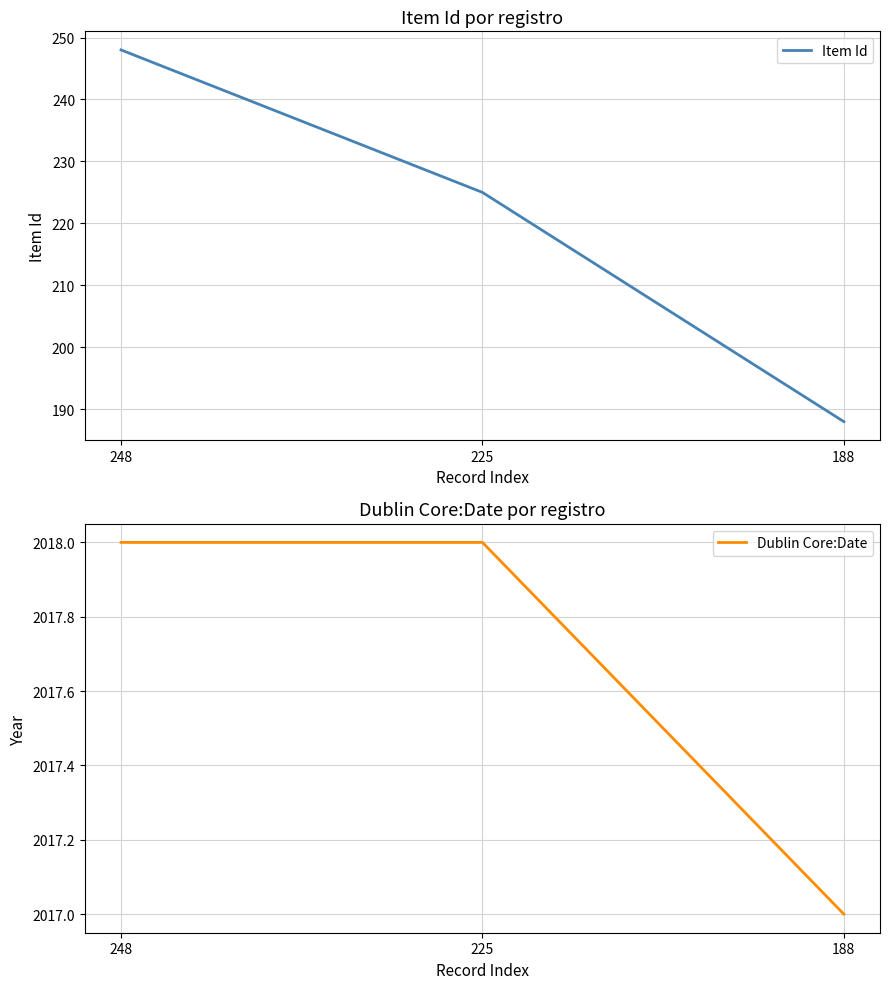

Is this an area chart (filled region under the line)?

No